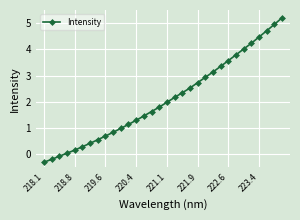

What is the difference between the maximum and minimum values?

5.5